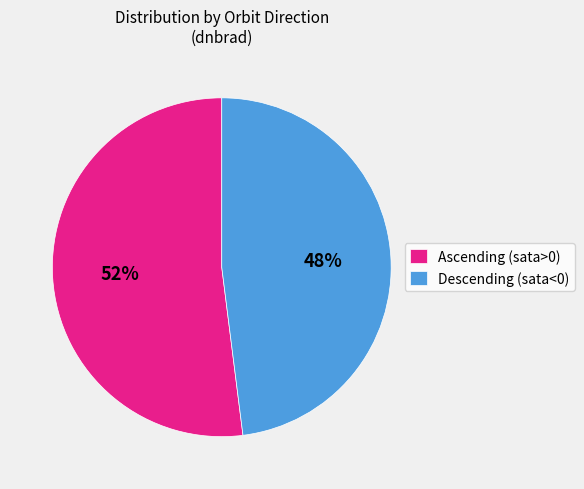

To the nearest percent, what portion does Descending (sata<0) represent?

48%